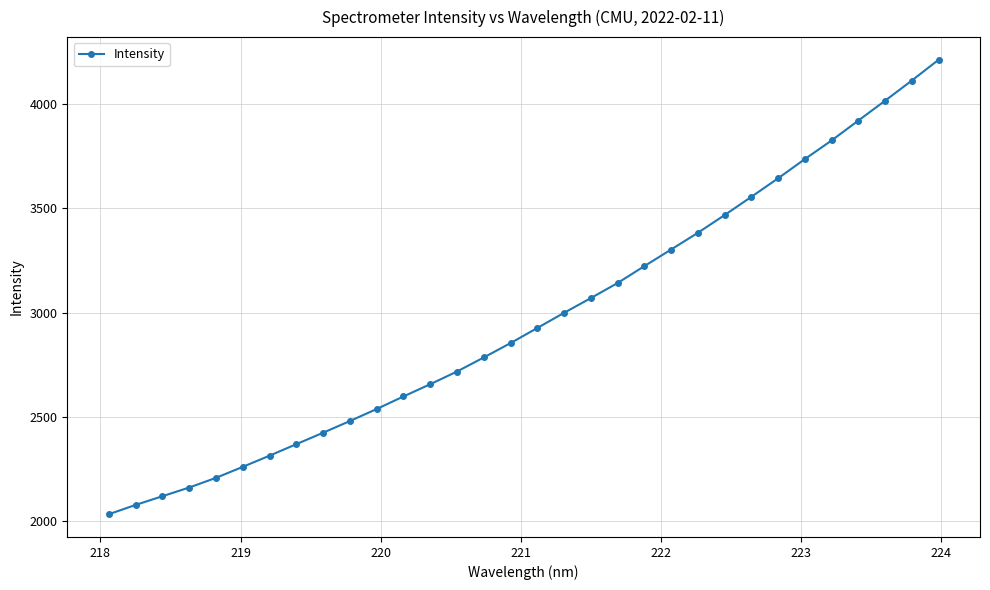

What is the greatest value displayed?

4210.9